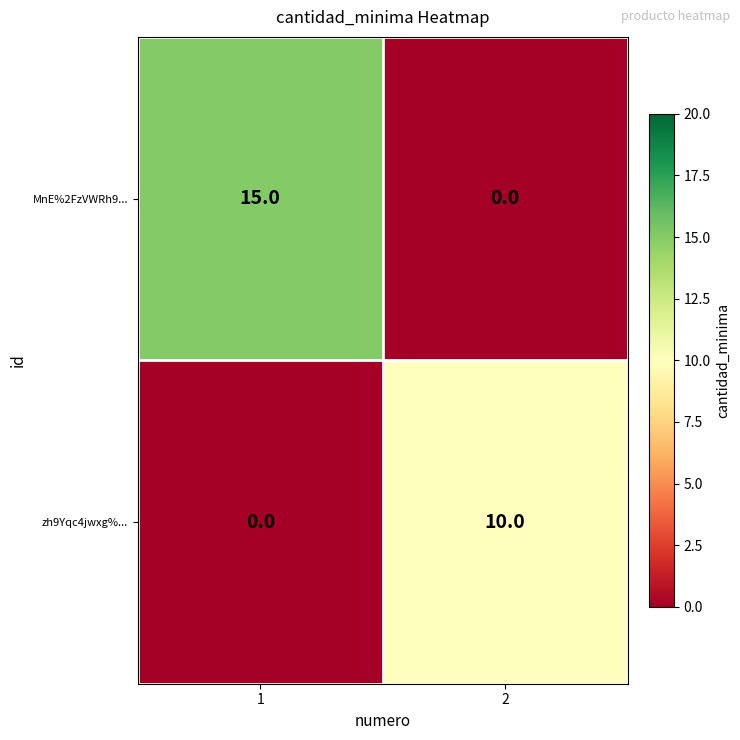

Reading left to right, transcribe all the data shown in this chart.

MnE%2FzVWRh9...: 1=15	2=0
zh9Yqc4jwxg%...: 1=0	2=10